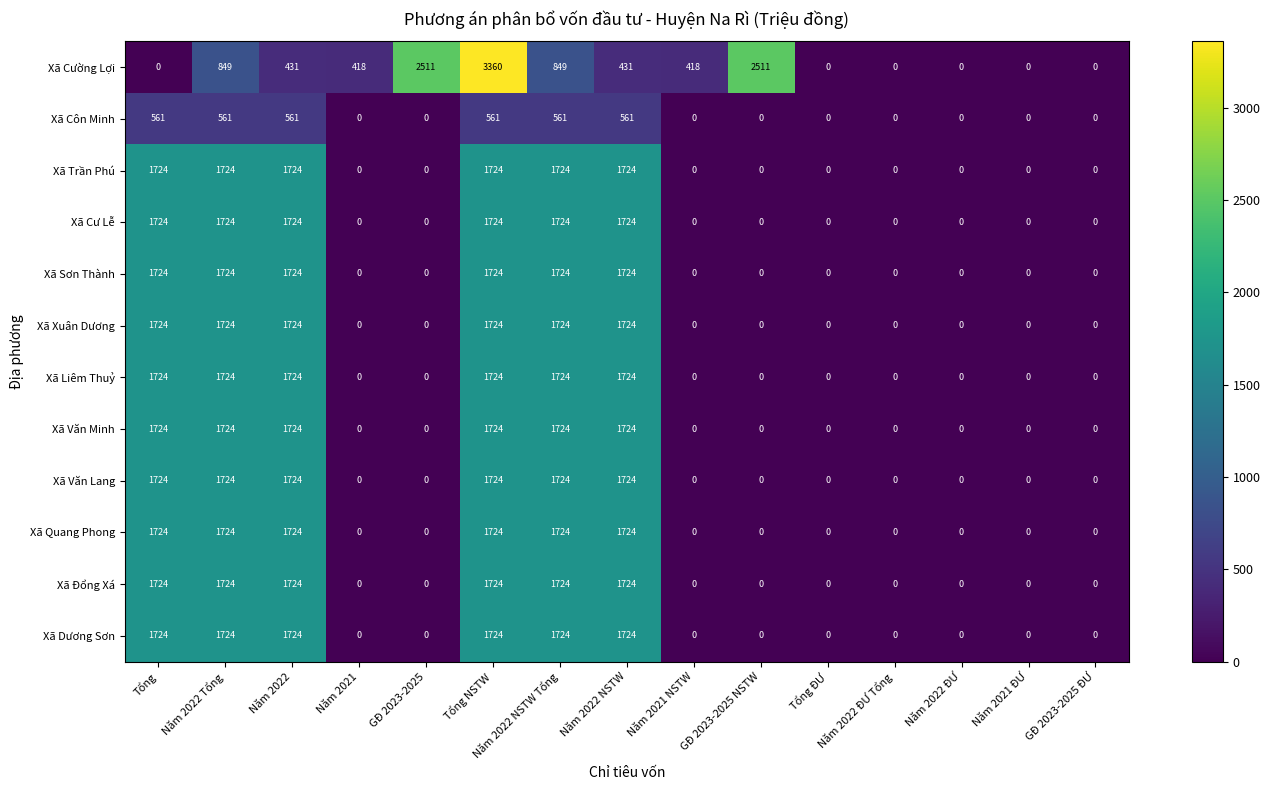

What is the difference between the maximum and minimum values in the Xã Xuân Dương series?

1724